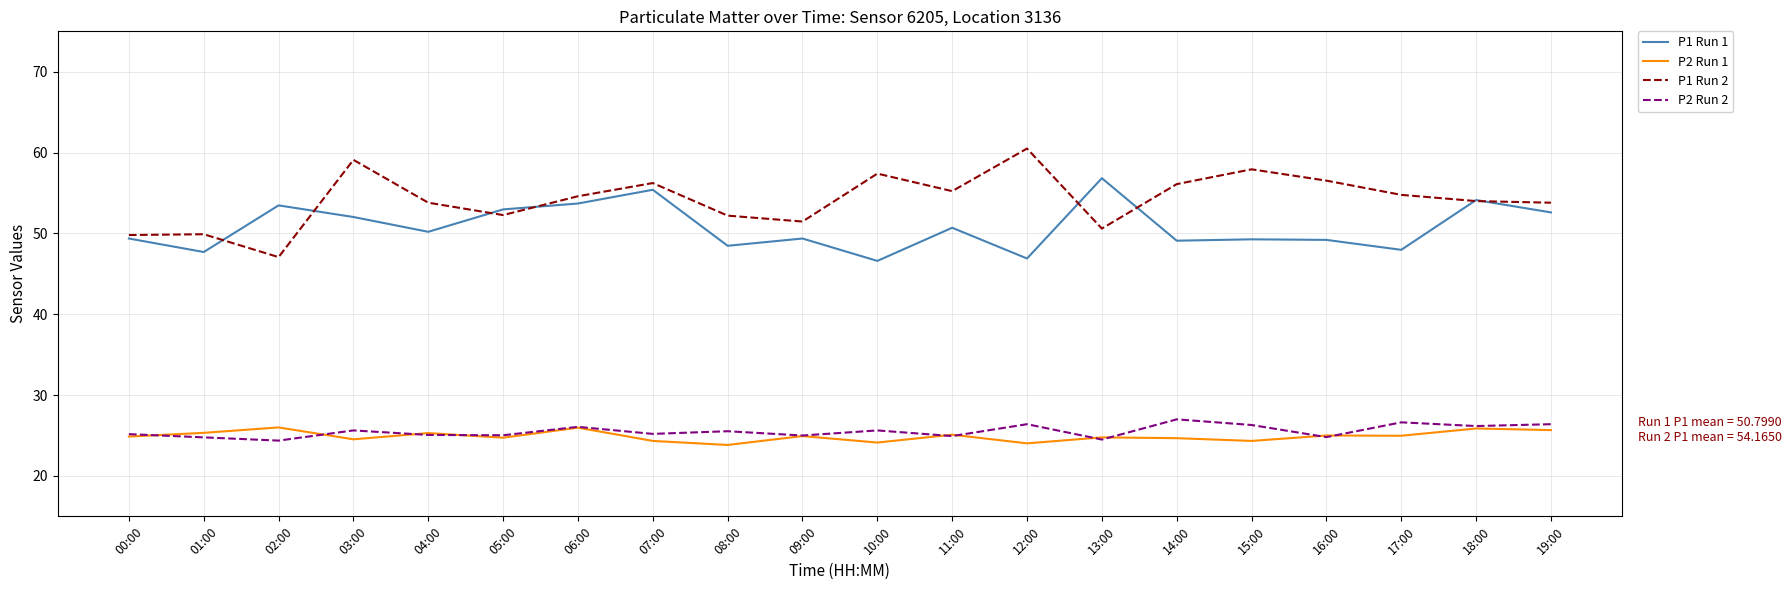

What is the sum of all P2 Run 2 values?

510.6